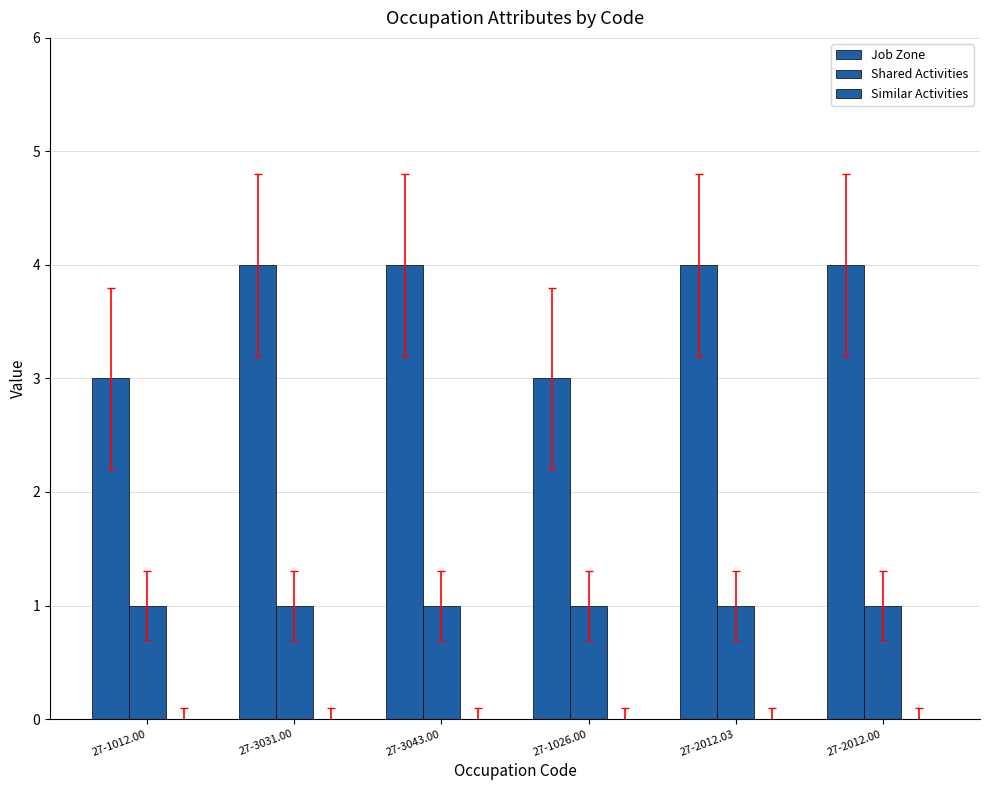

What is the value of the Job Zone bar at the 4th from the left?

3